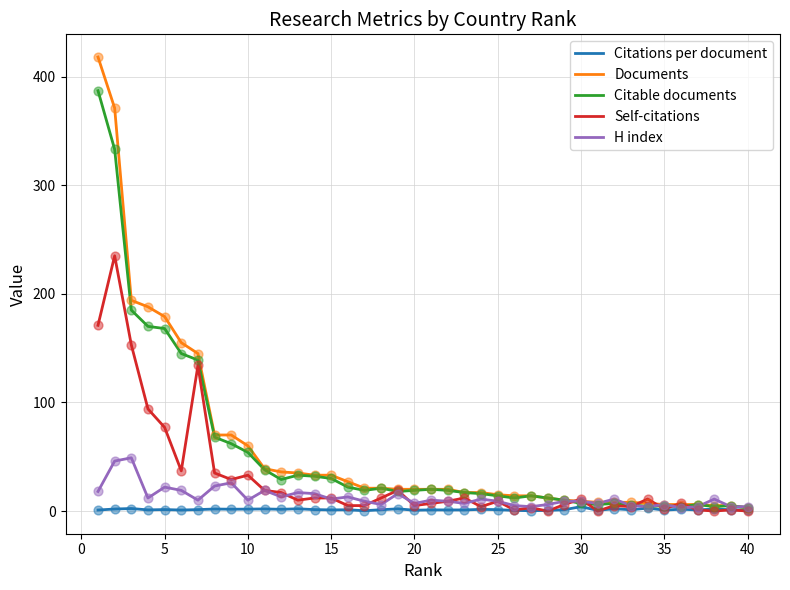

Which series has the widest spread of values?

Documents